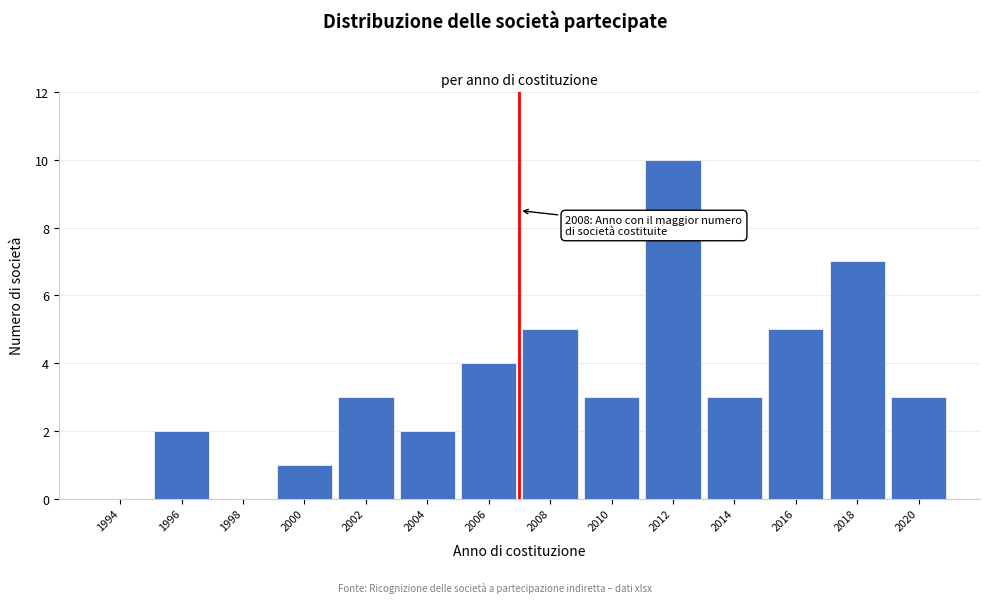

Reading left to right, transcribe all the data shown in this chart.

1994=0	1996=2	1998=0	2000=1	2002=3	2004=2	2006=4	2008=5	2010=3	2012=10	2014=3	2016=5	2018=7	2020=3